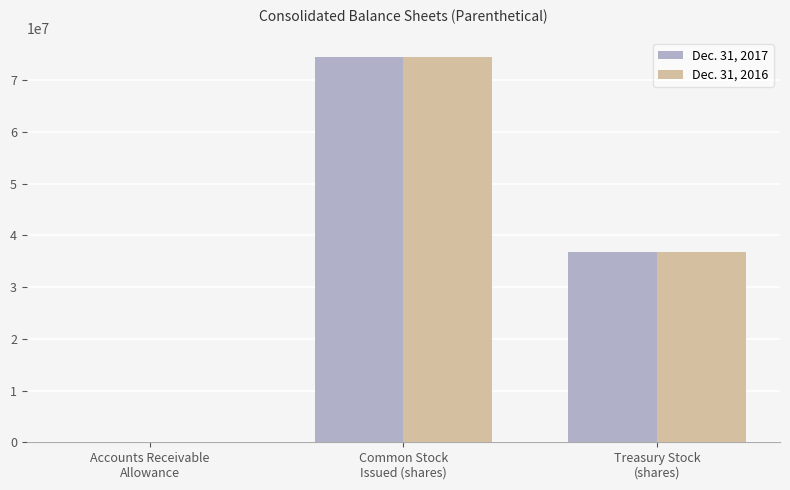

Reading left to right, extract all data points from this chart.

Dec. 31, 2017: 17102	74435628	36811366
Dec. 31, 2016: 18196	74435628	36811366